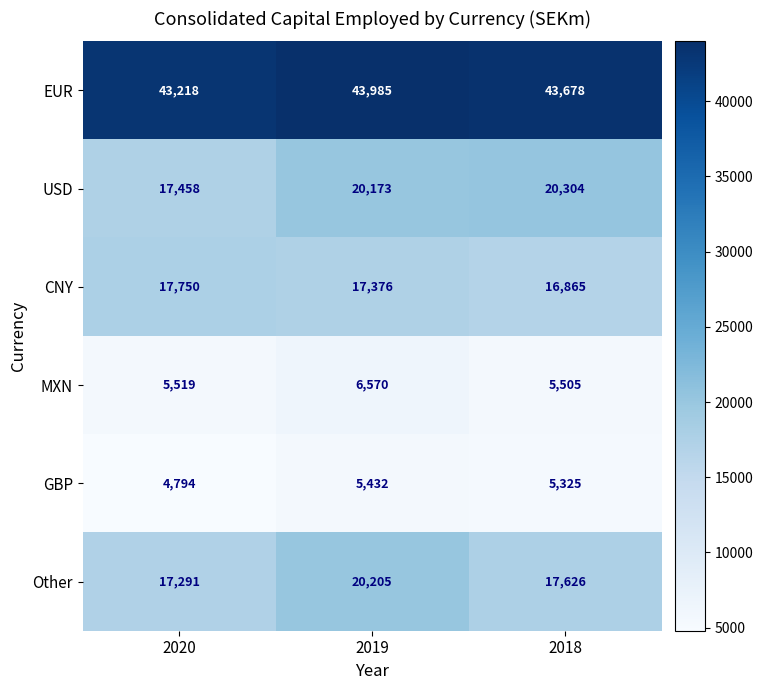

Which label corresponds to the smallest value in the chart?

2020